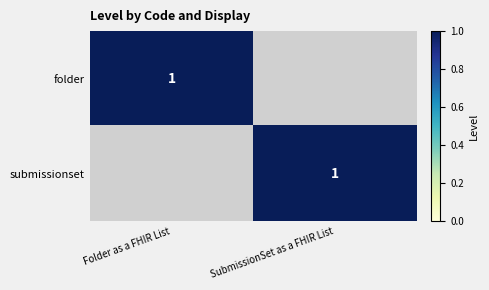

Is it true that folder equals 1 at Folder as a FHIR List?

True